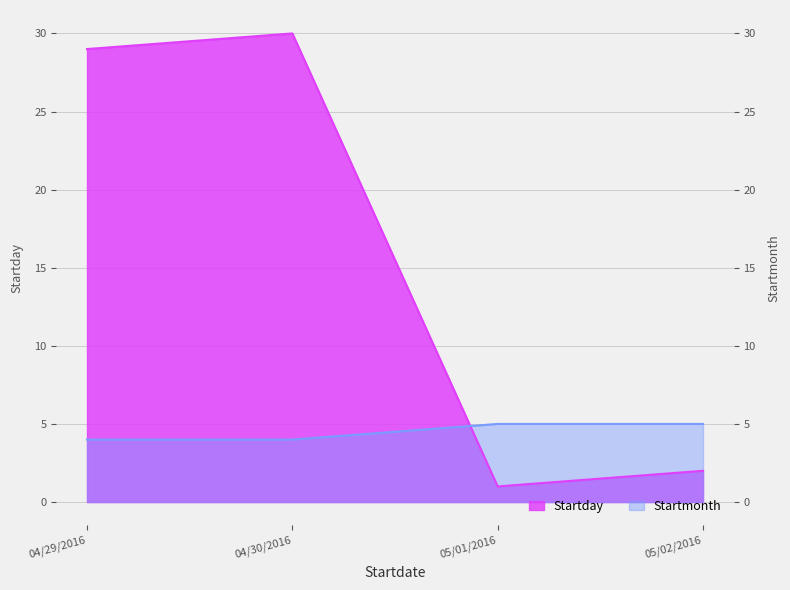

Reading left to right, transcribe all the data shown in this chart.

Startday: 04/29/2016=29	04/30/2016=30	05/01/2016=1	05/02/2016=2
Startmonth: 04/29/2016=4	04/30/2016=4	05/01/2016=5	05/02/2016=5